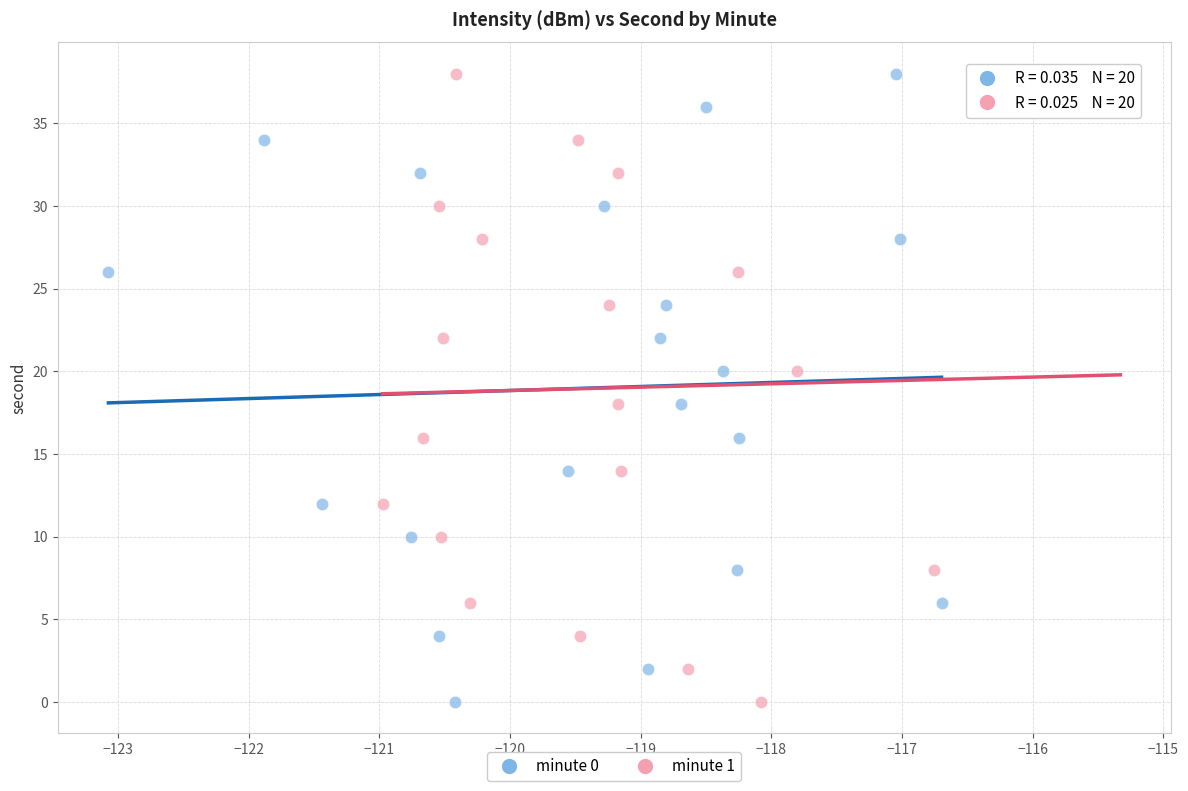

What are all the series names shown in the legend?

minute 0, minute 1